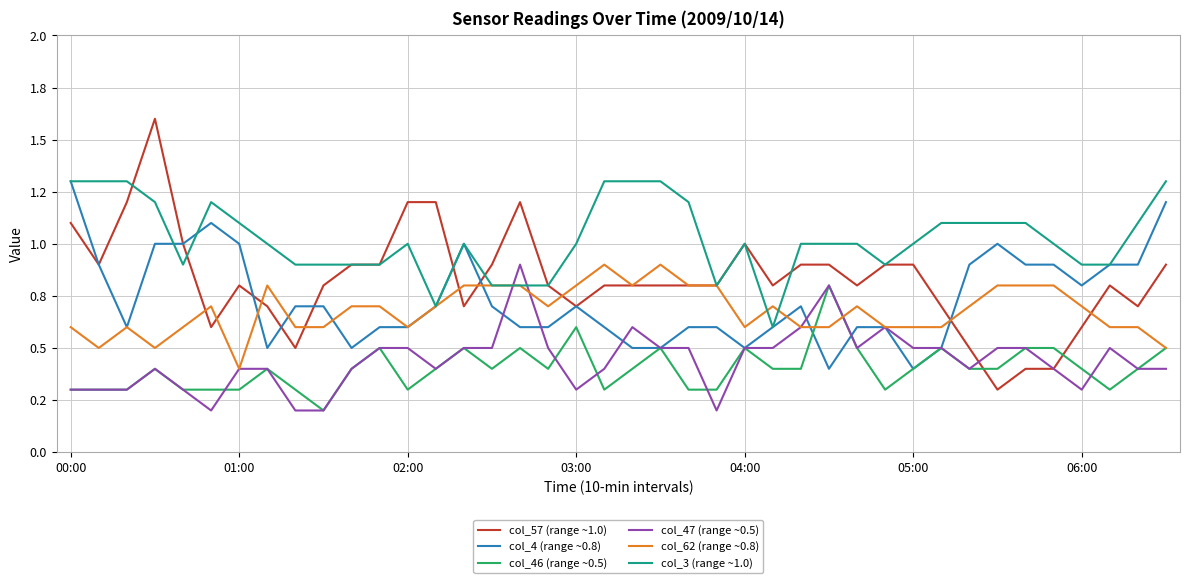

Which series has the largest range (max minus min)?

col_57 (range ~1.0)